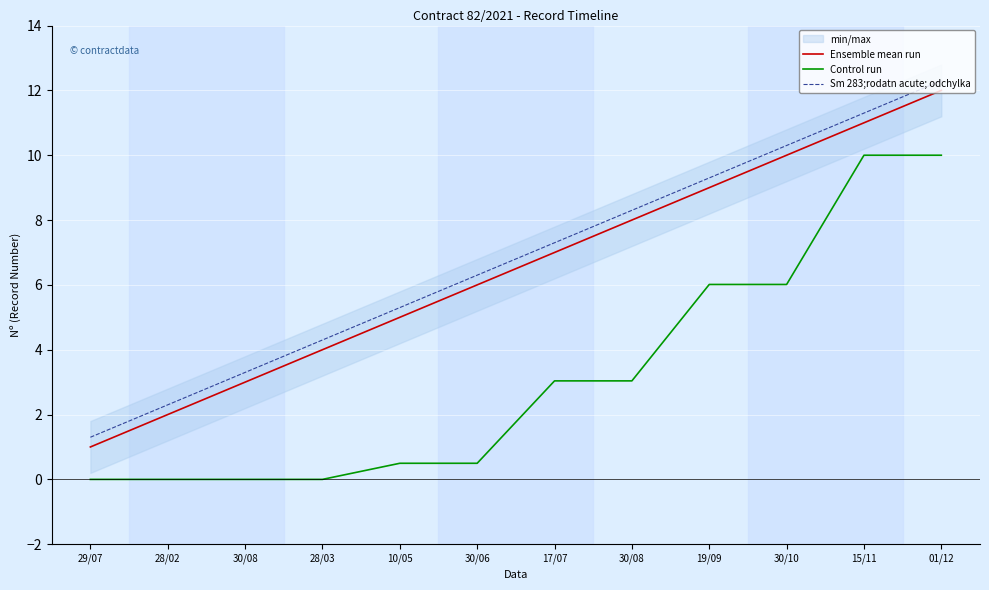

What is the difference between the Sm 283;rodatn acute; odchylka values at 01/12 and 28/03?

8.0